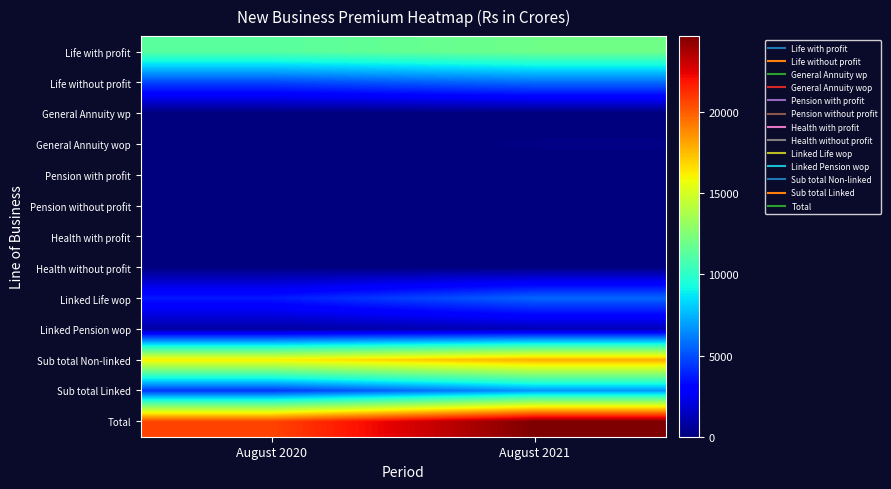

How many series are shown in this chart?

13